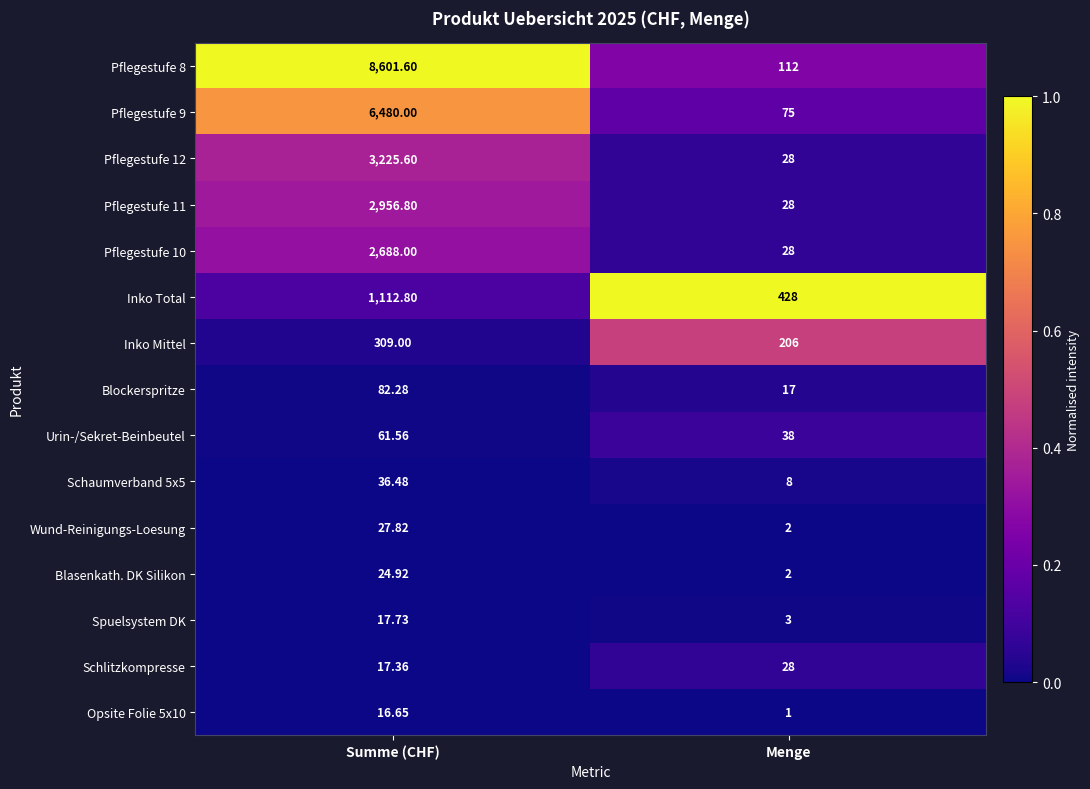

Which series has the largest total across all categories?

Pflegestufe 8